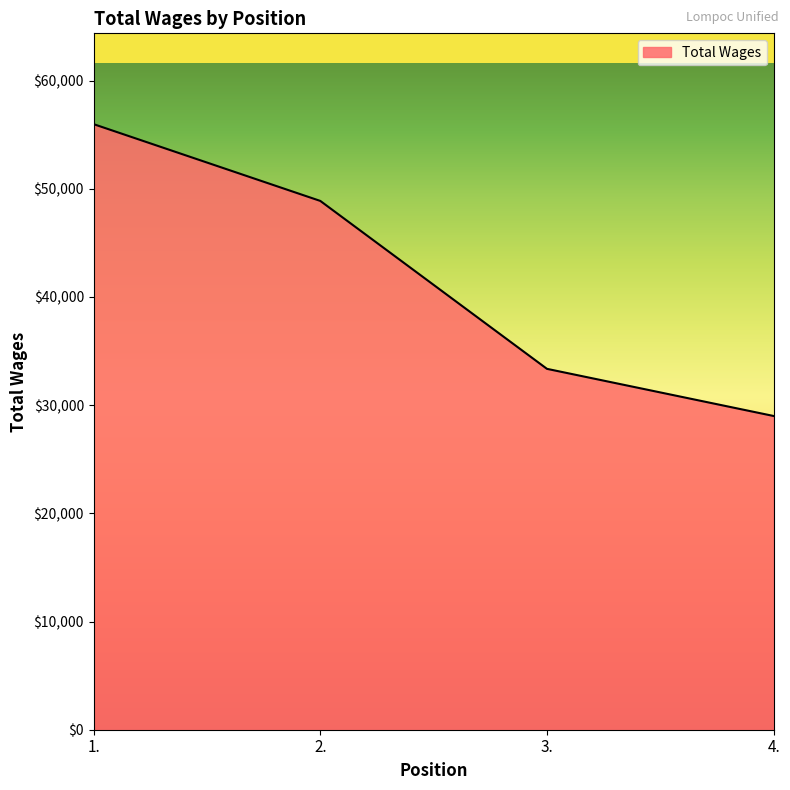

Read the value at 1..

55975